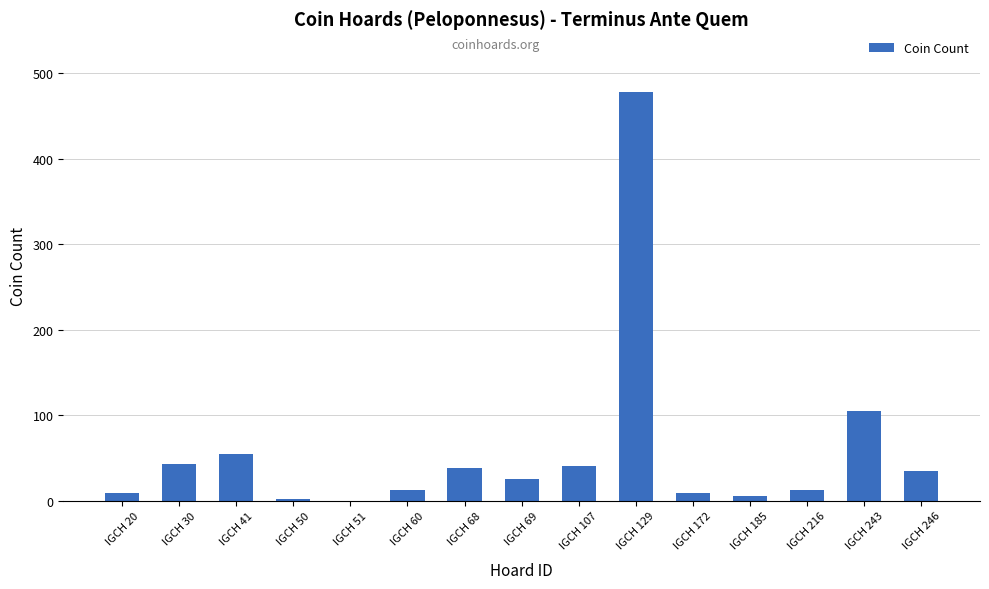

Read the value at IGCH 41.

54